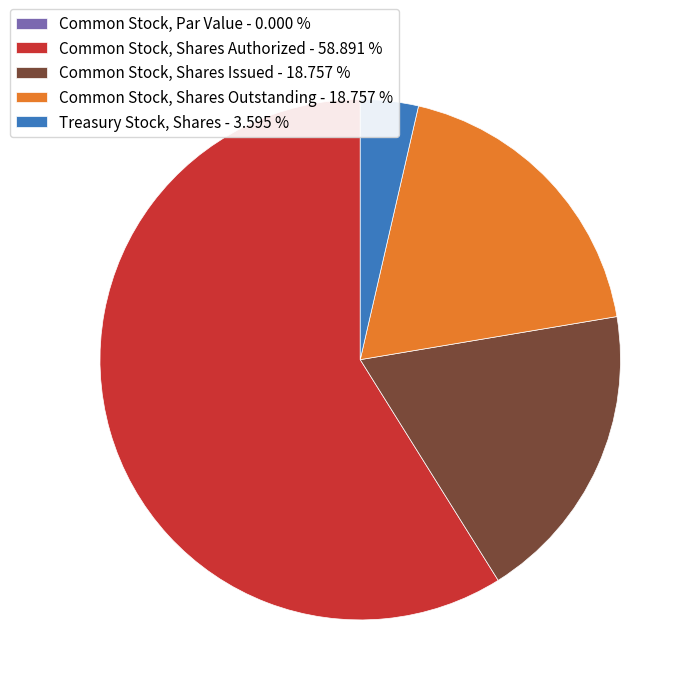

Is there a majority slice in this chart?

Yes